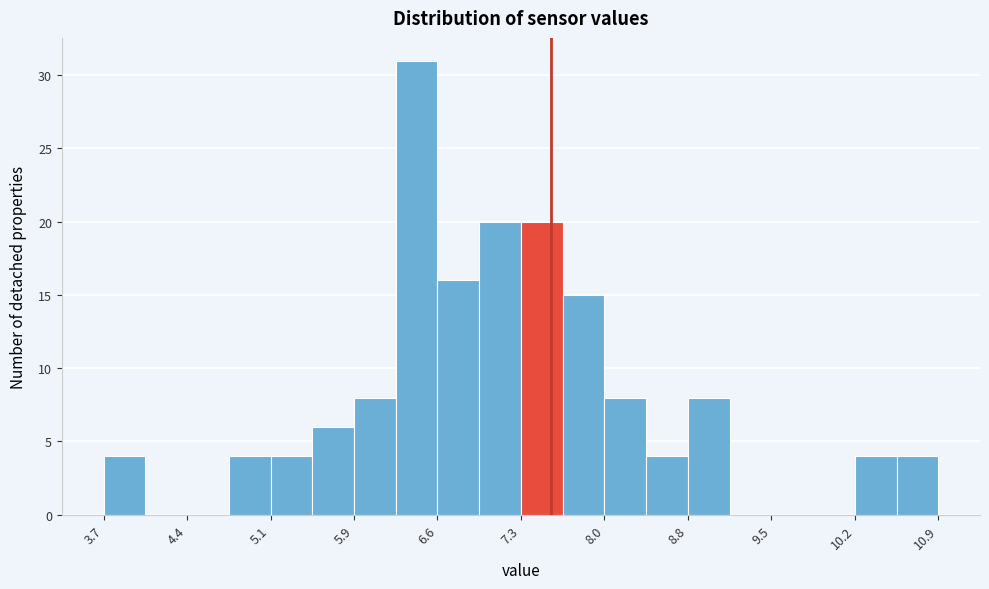

Read against the x-axis, roughly where is the centre of the tallest bar?

6.4